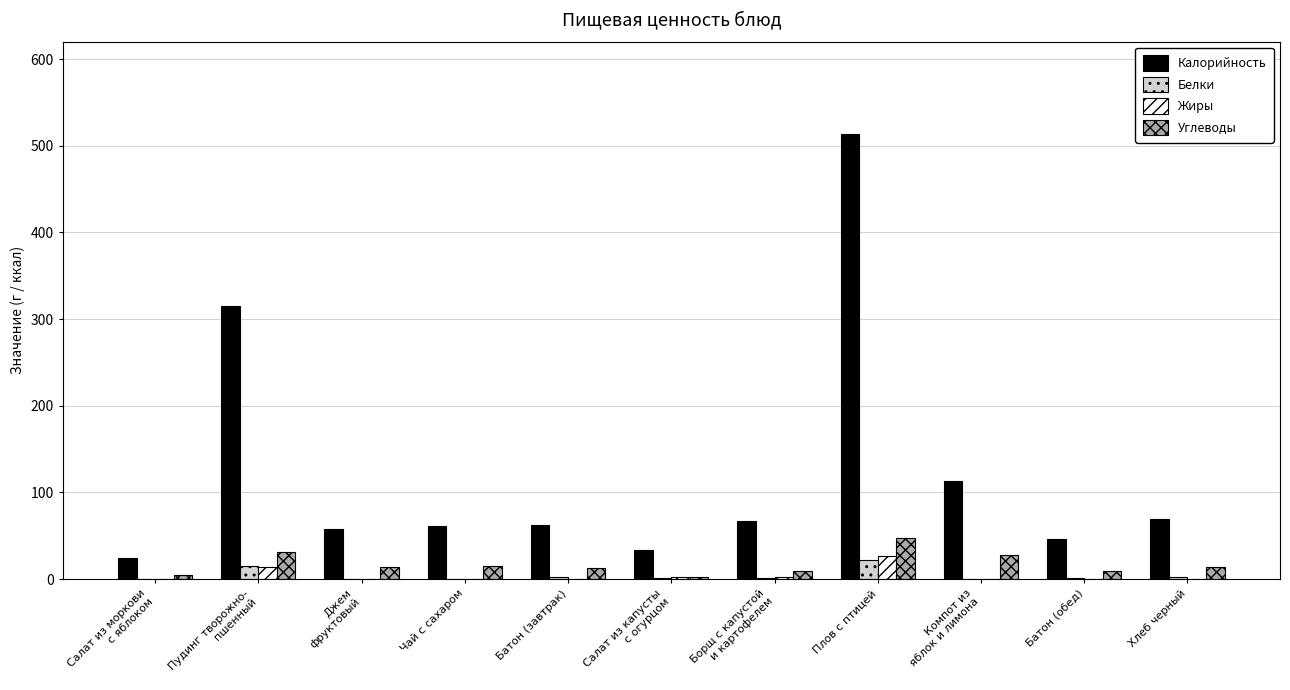

At which category is the sum across all series the highest?

Плов с птицей